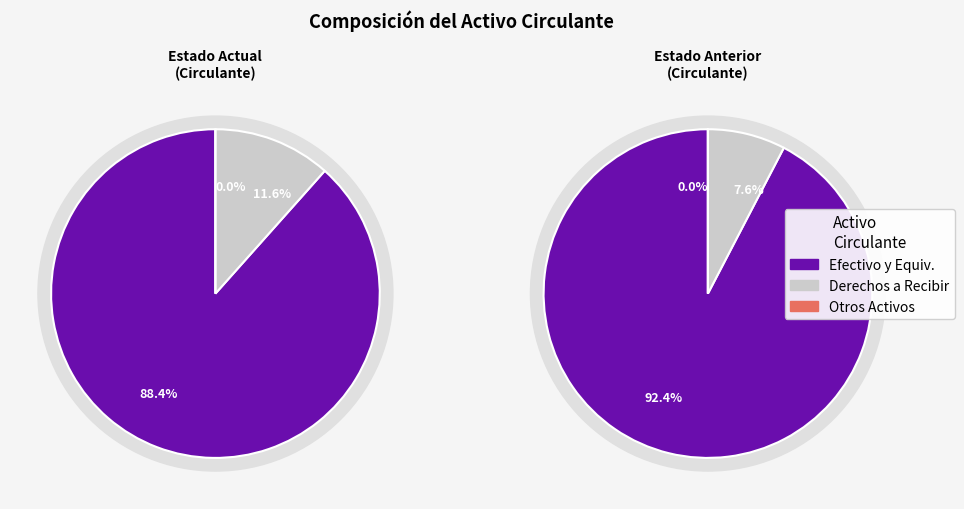

Which has a higher value, 2 or 6?

2